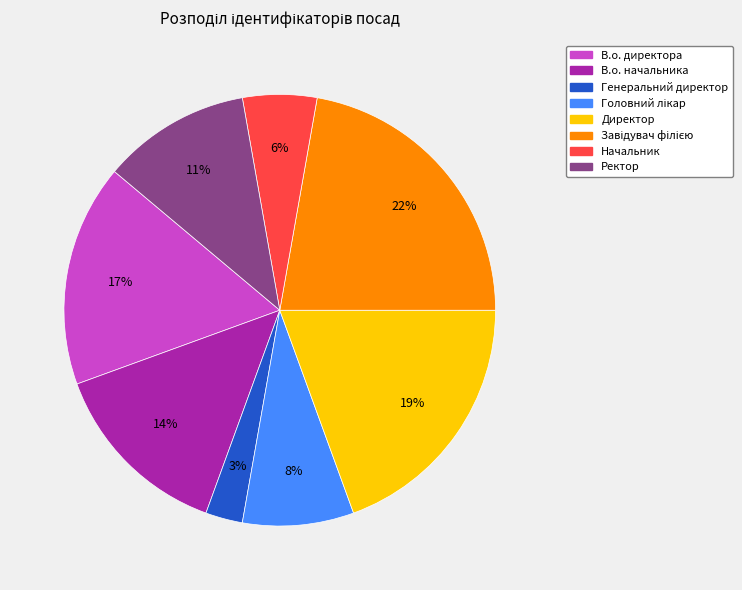

Which has a higher value, Ректор or Начальник?

Ректор